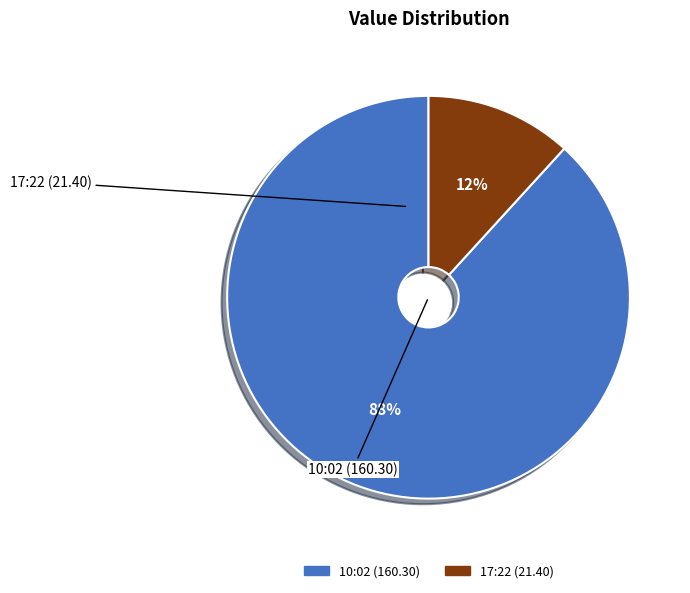

How many segments does this pie chart have?

2